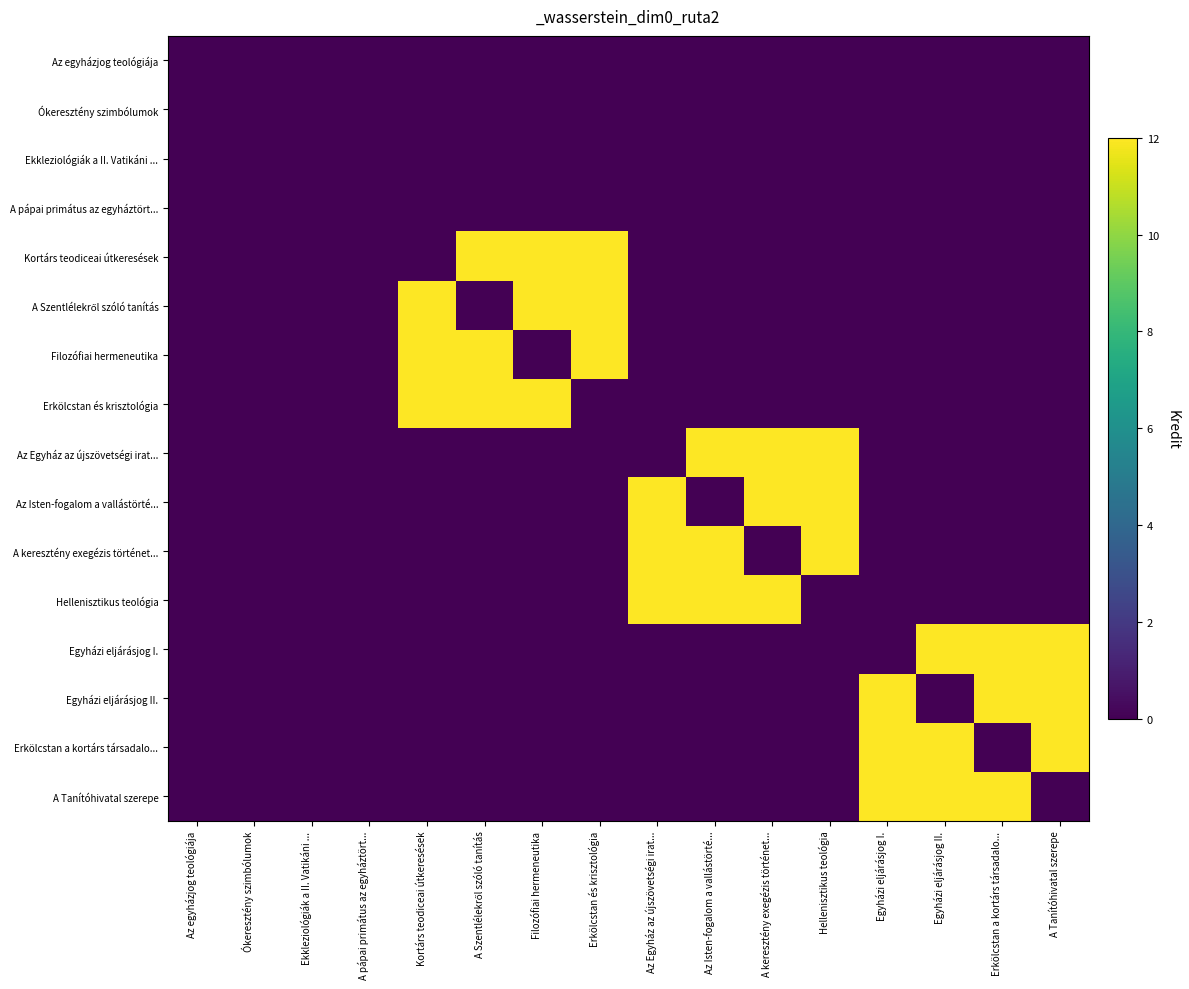

Which series has the largest range (max minus min)?

Kortárs teodiceai útkeresések